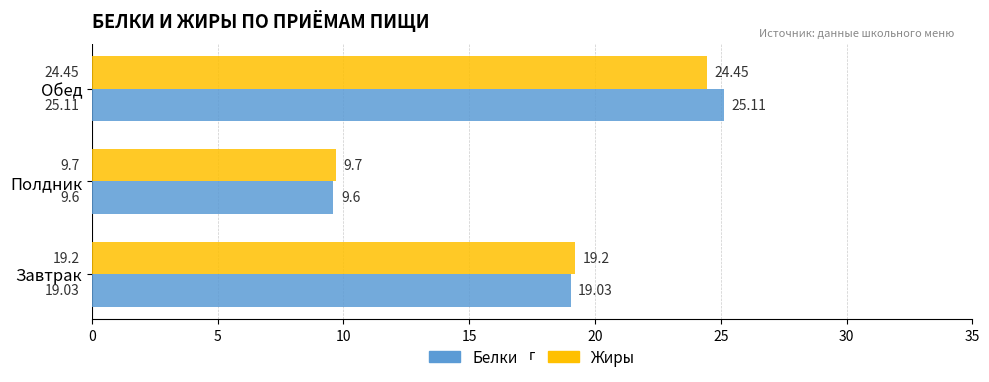

Which series has the largest total across all categories?

Белки